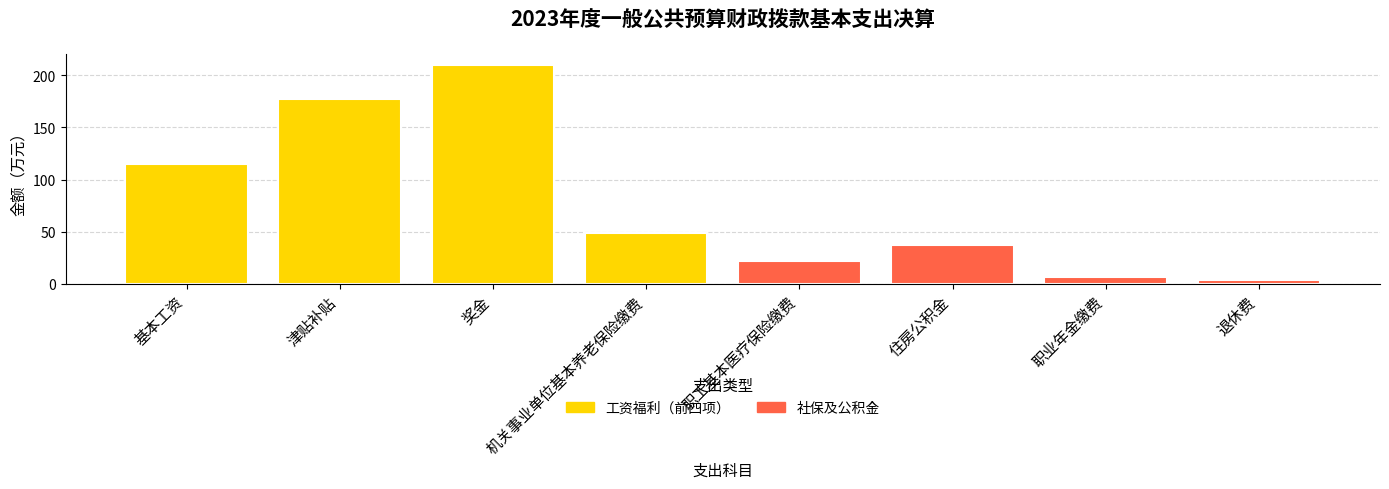

Is it true that the value at 津贴补贴 is 176.9?

True